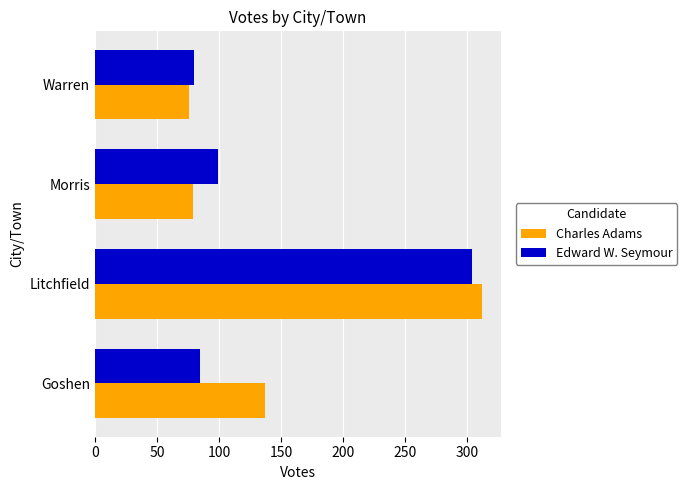

What is the average value of the Edward W. Seymour series?

142